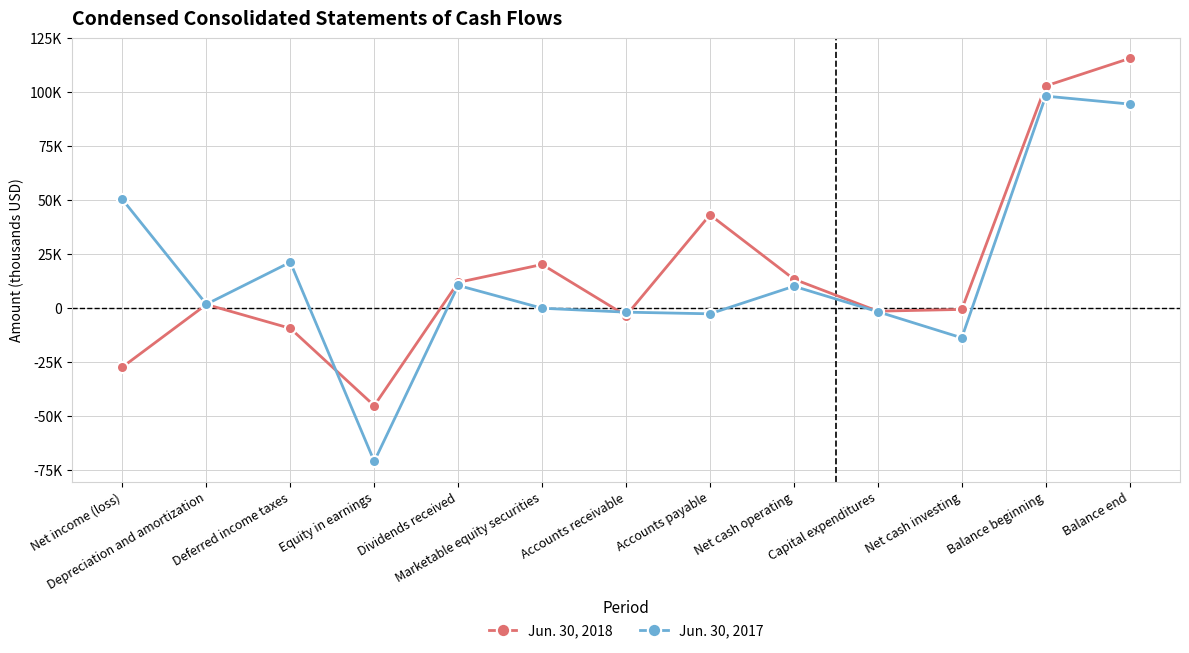

How many values in the Jun. 30, 2018 series are below 1752?

6